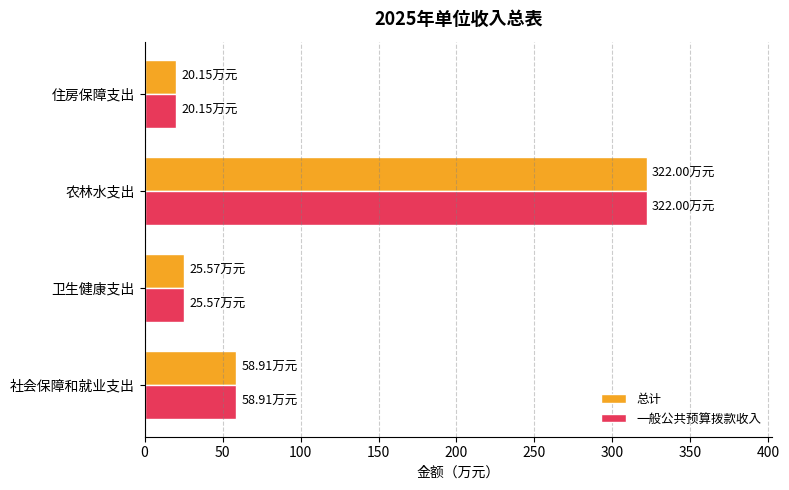

What is the difference between the 一般公共预算拨款收入 values at 卫生健康支出 and 农林水支出?

296.4